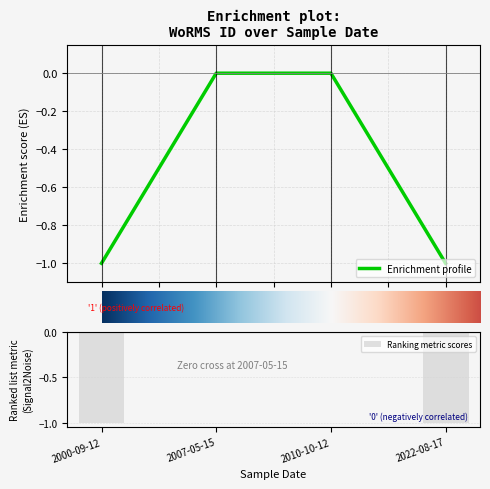

The Ranking metric scores series shows 0.3 at 2010-10-12. True or false?

False